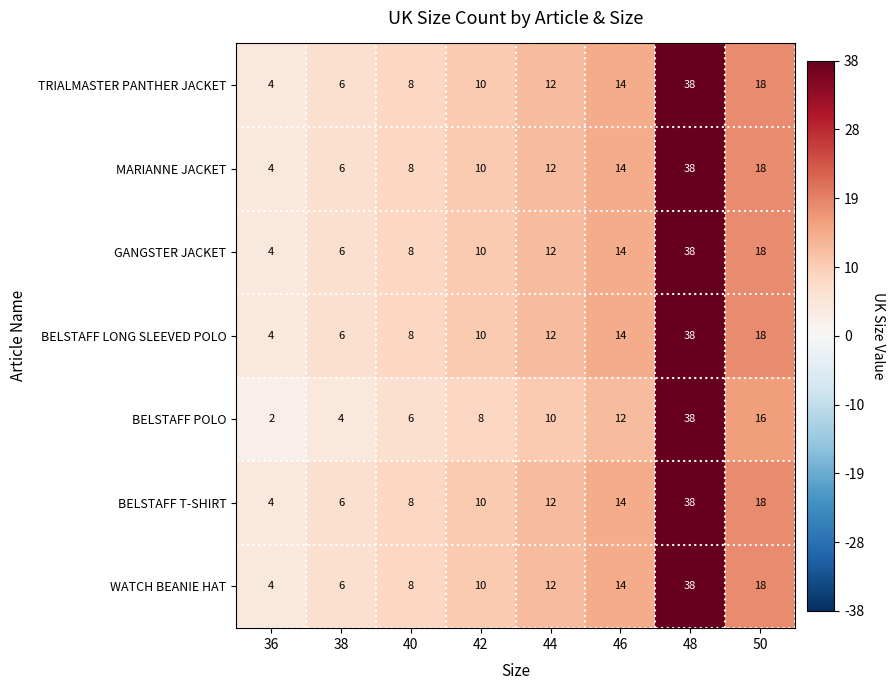

What value does the GANGSTER JACKET series have at 38, to the nearest 5?

5